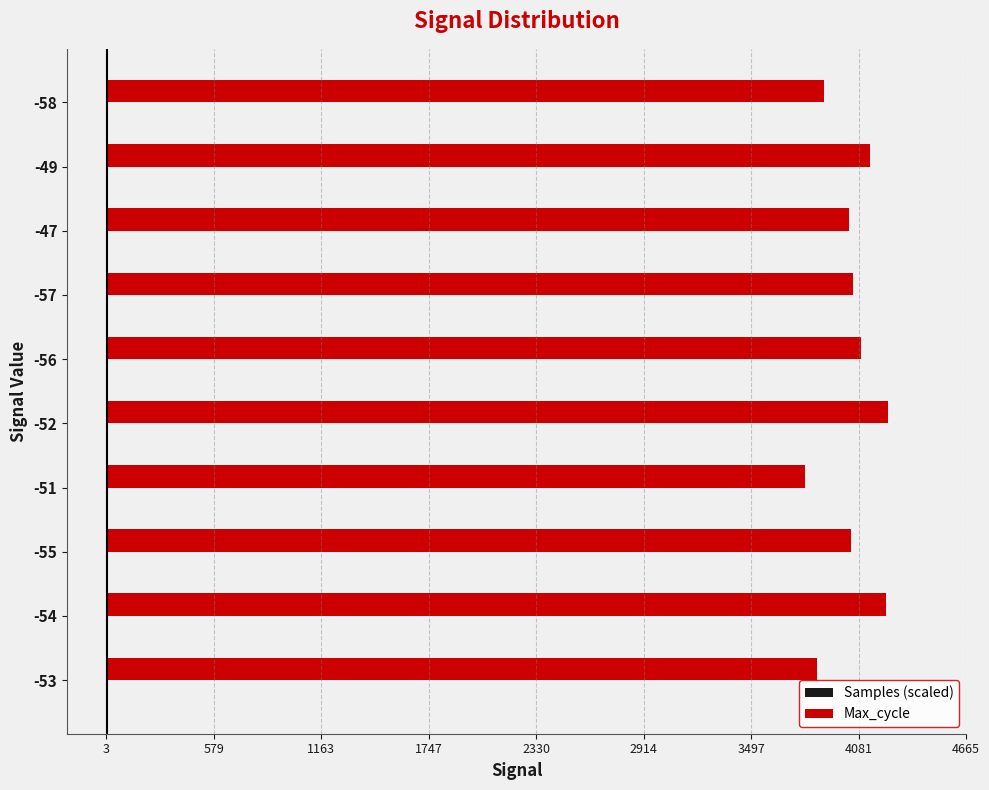

Which series has the widest spread of values?

Max_cycle